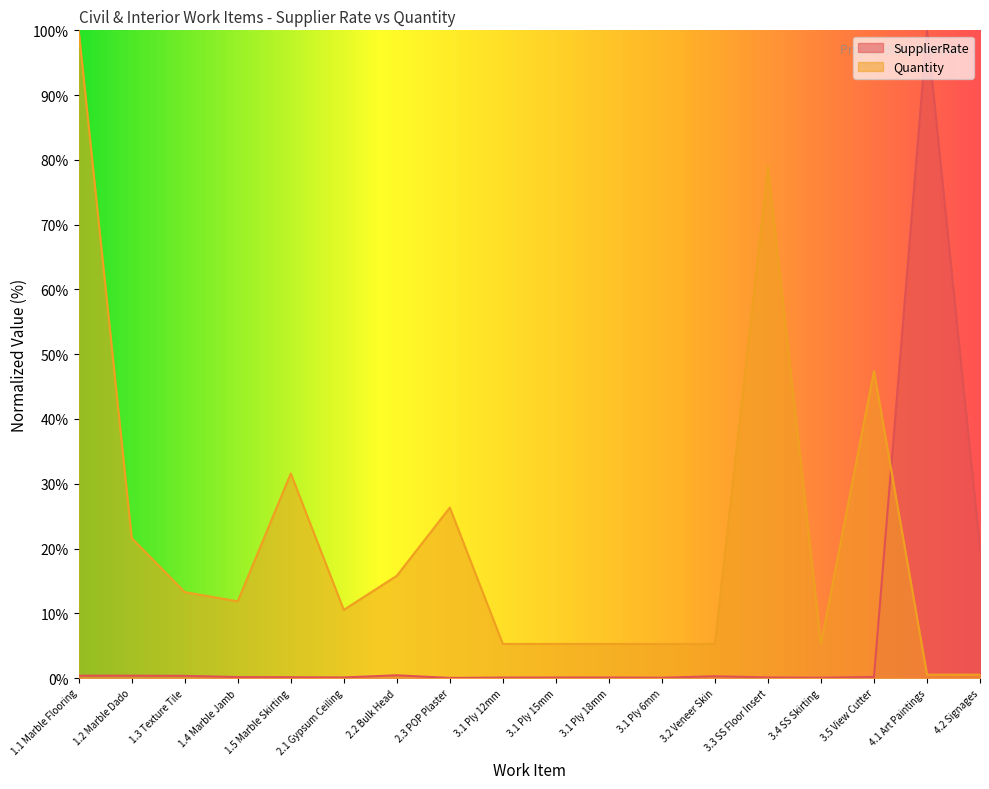

True or false: Quantity and SupplierRate cross at least once.

True